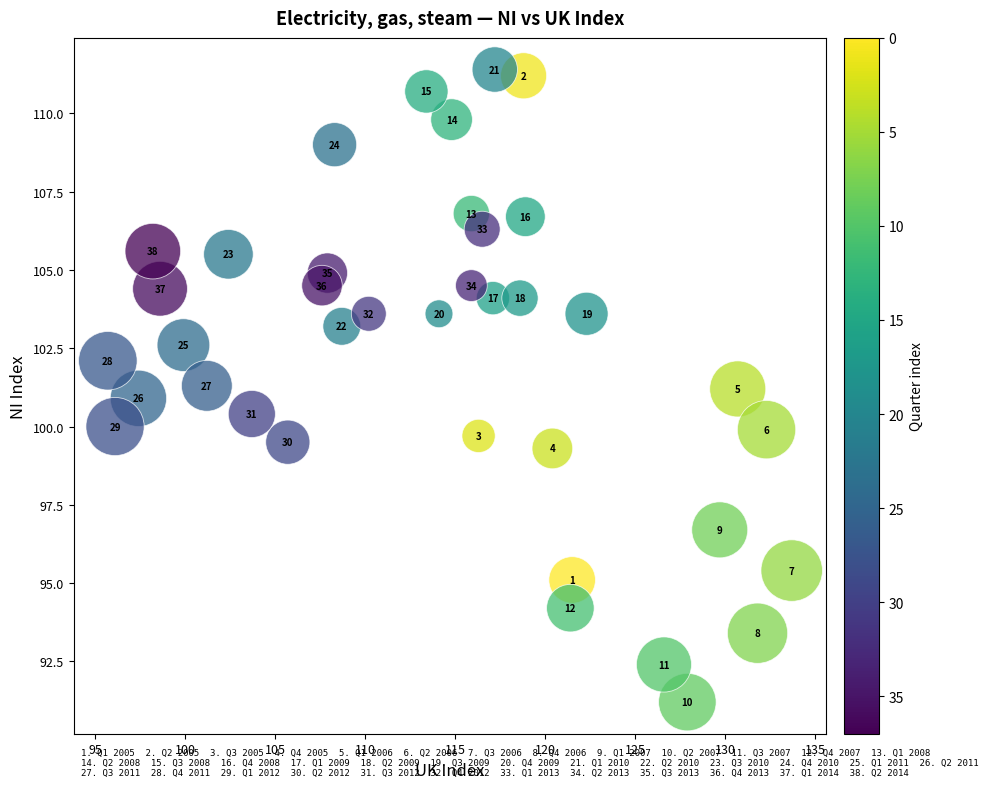

What Y value in the scatter plot is closest to 101?

100.9